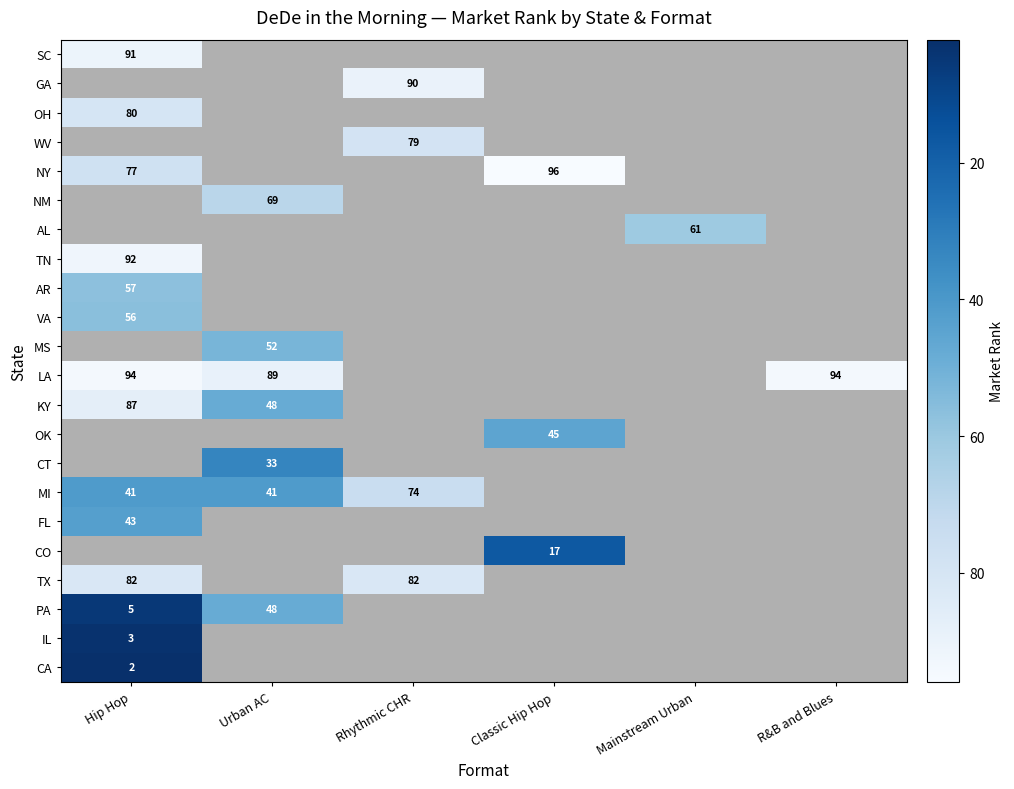

Is it true that VA equals 56 at Hip Hop?

True